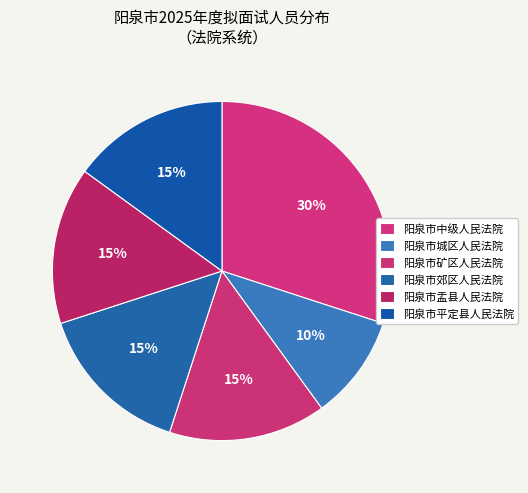

How many slices are in this pie chart?

6